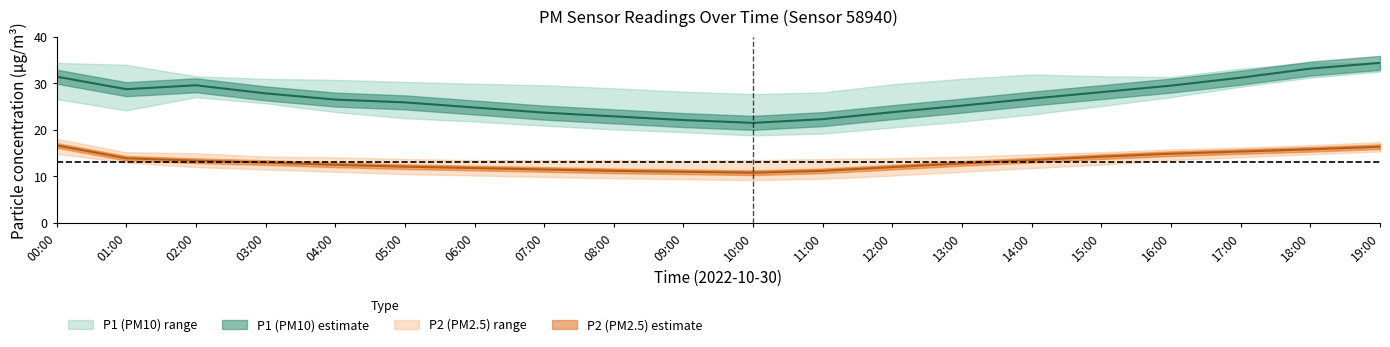

Is it true that P1_upper equals 48.9 at 03:00?

False